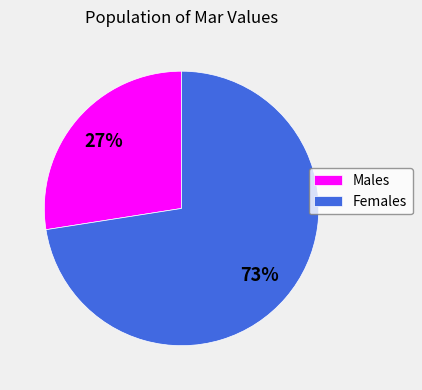

True or false: Males accounts for 16% of the total.

False